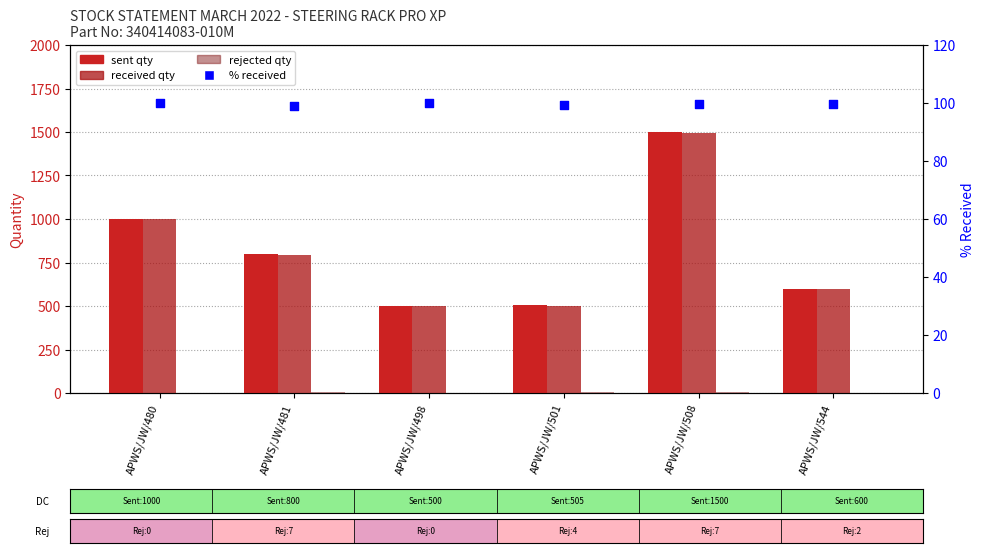

What are all the series names shown in the legend?

Sent Qty, Received Qty, Rejected Qty, % Received